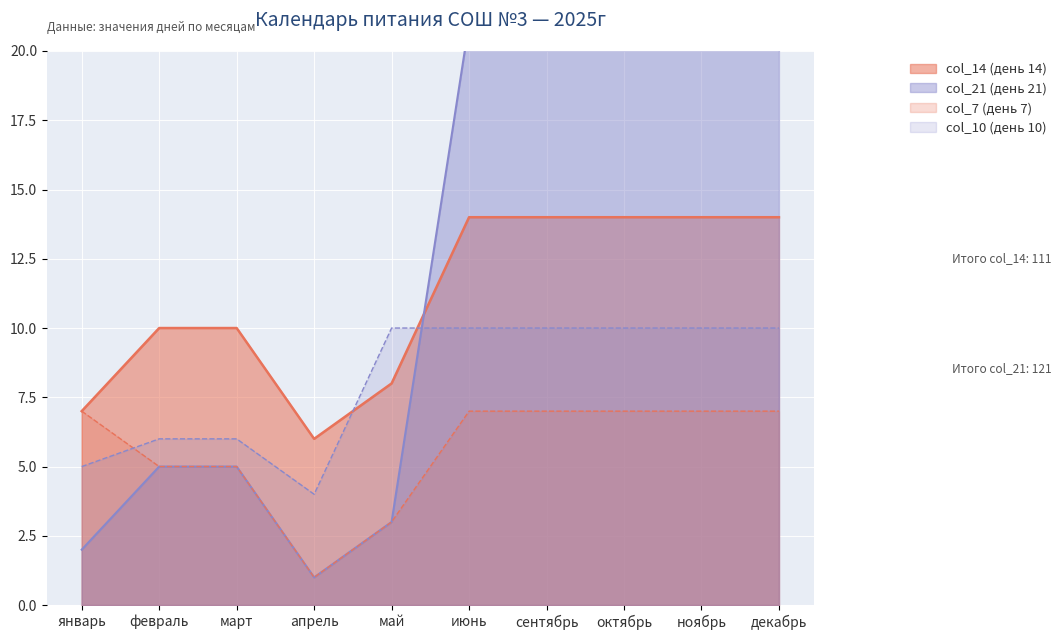

What is the minimum value for col_7 (день 7)?

1